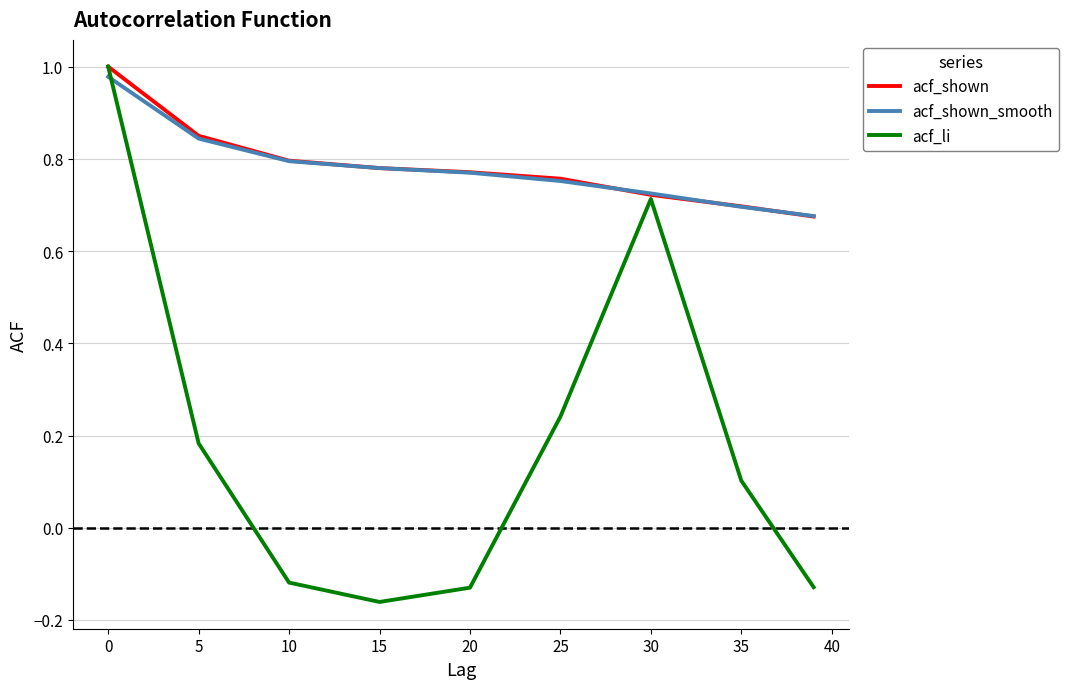

Which series has the widest spread of values?

acf_li